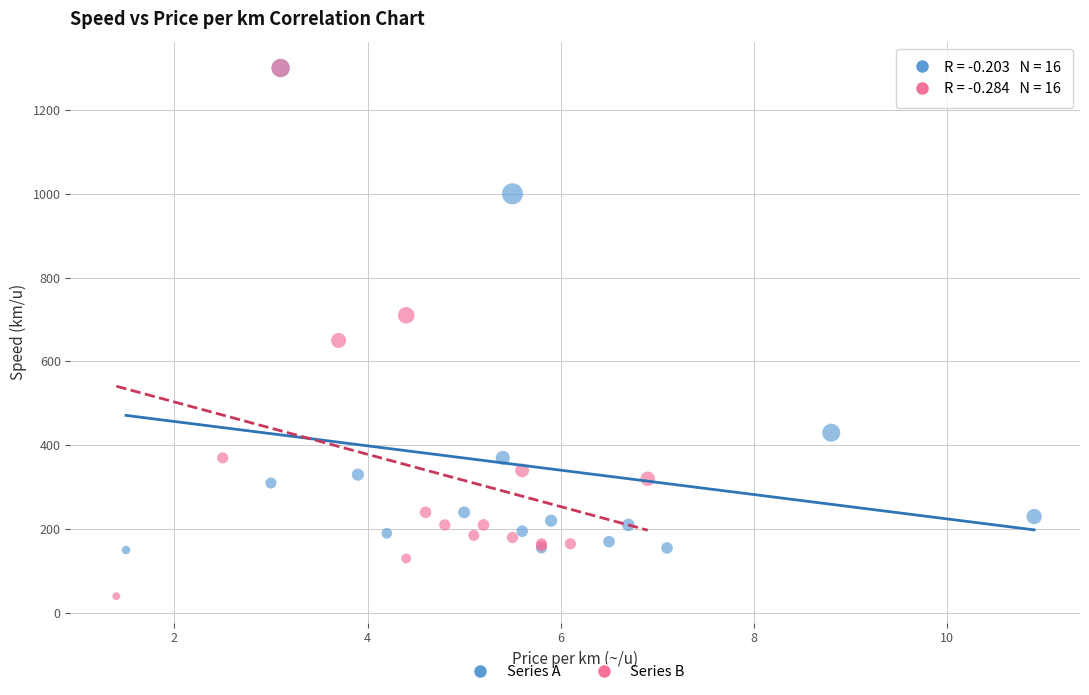

Which series contains the lowest Y value?

Series B